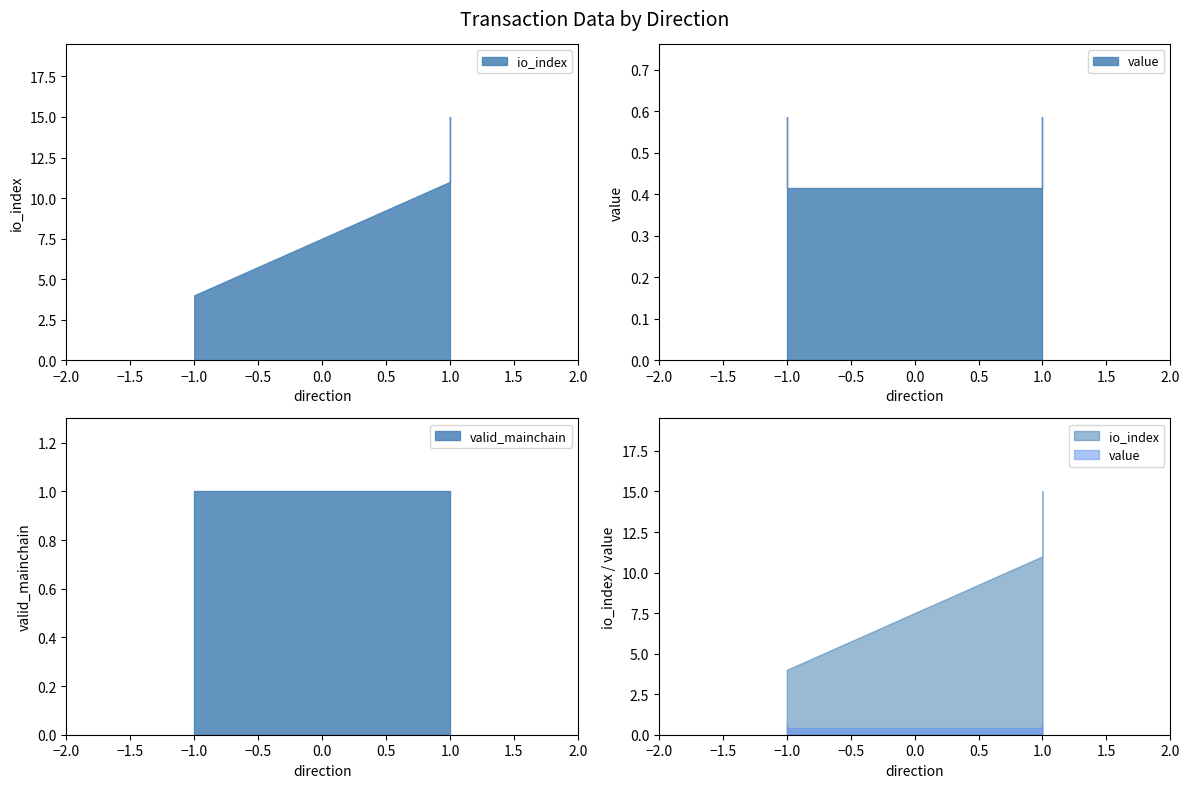

The valid_mainchain series shows 1.7 at -1. True or false?

False